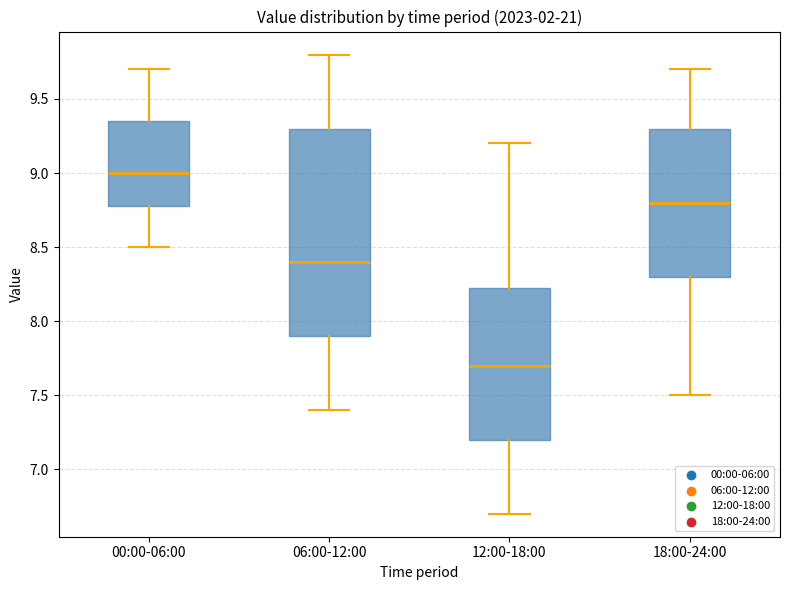

Where does the median line of the box for 12:00-18:00 sit on the y-axis? The values are not printed on the chart, so give them approximately, as read against the axis.

7.70